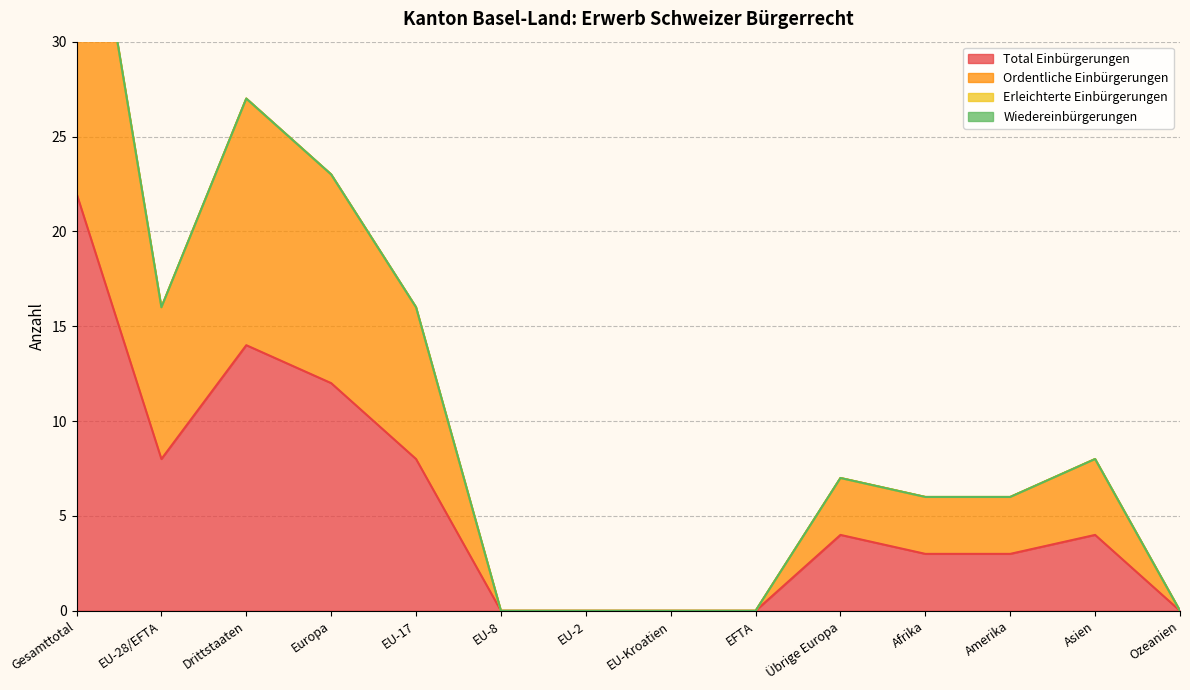

Is the value of Ordentliche Einbürgerungen at Asien greater than the value of Total Einbürgerungen at Gesamttotal?

No